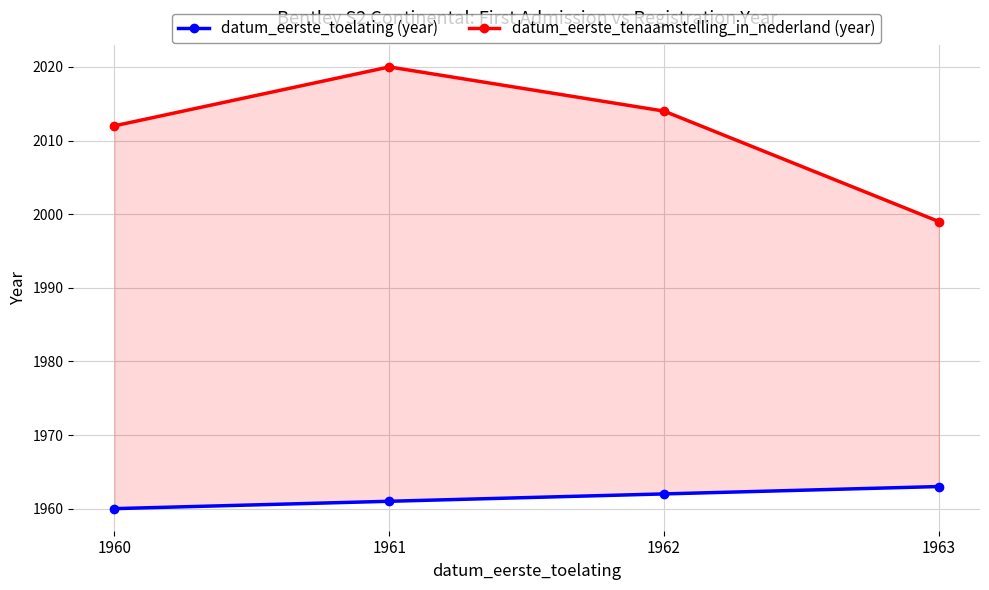

Is it true that datum_eerste_toelating (year) equals 1962 at 1962?

True